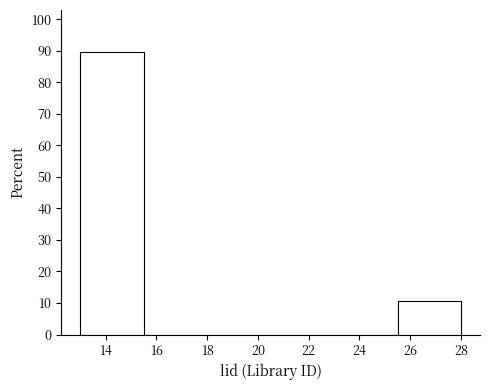

Reading left to right, transcribe this chart: for each bar, give the range it covers on the x-axis and its height. The values are not printed on the chart, so give them approximately, as read against the axis.

13.0 to 15.5: 89
15.5 to 18.0: 0
18.0 to 20.5: 0
20.5 to 23.0: 0
23.0 to 25.5: 0
25.5 to 28.0: 11